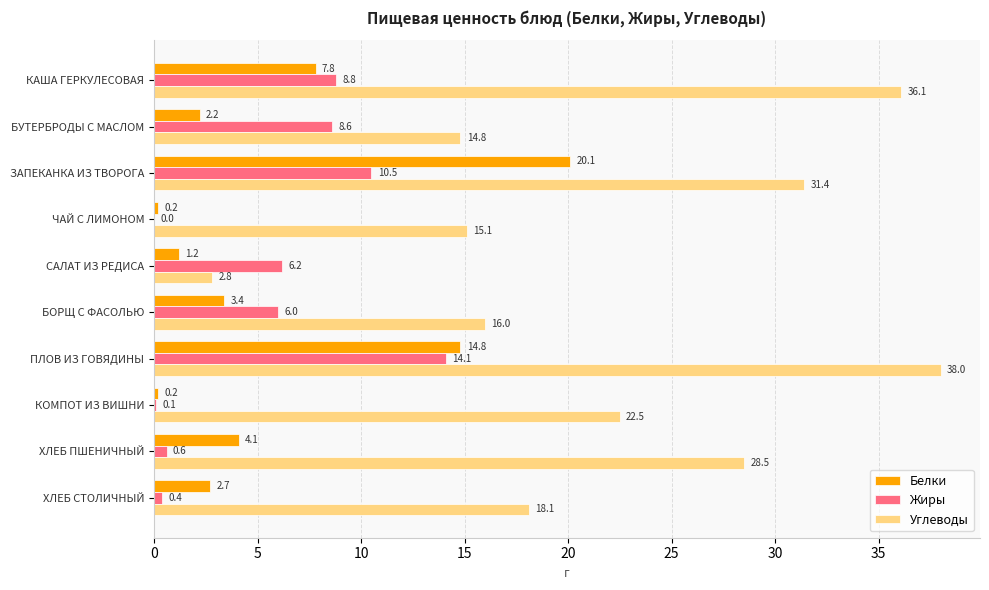

The value of Жиры at БУТЕРБРОДЫ С МАСЛОМ is 8.6. True or false?

True